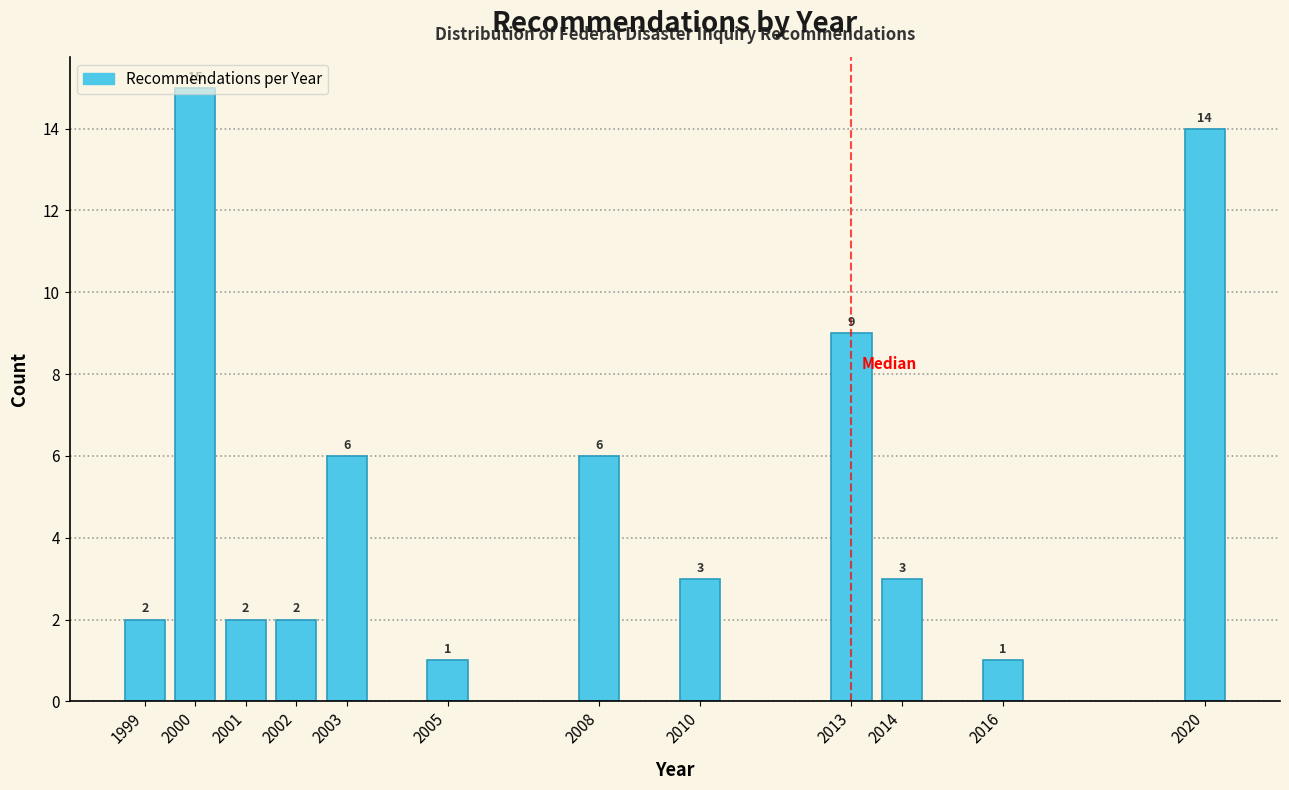

What is the average value?

5